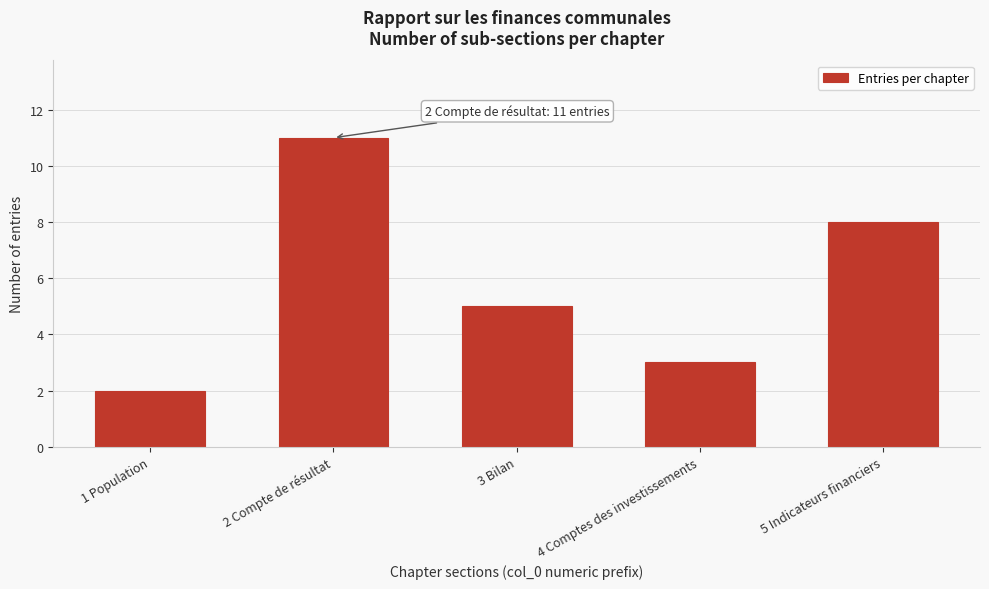

Reading left to right, what are all the values shown in this chart?

2	11	5	3	8